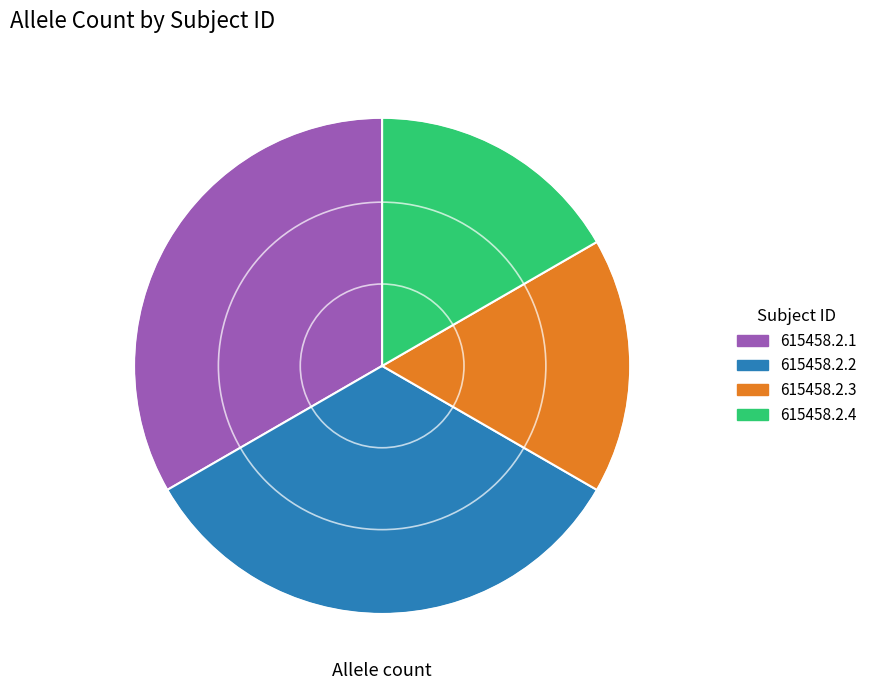

Is the sum of 615458.2.3 and 615458.2.4 greater than half?

No